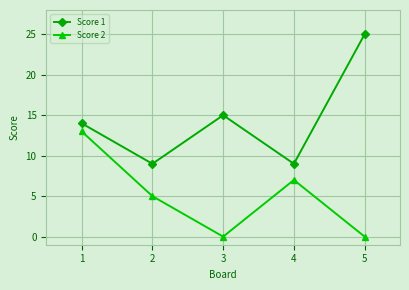

At 3, list the series in order from smallest to largest.

Score 2, Score 1